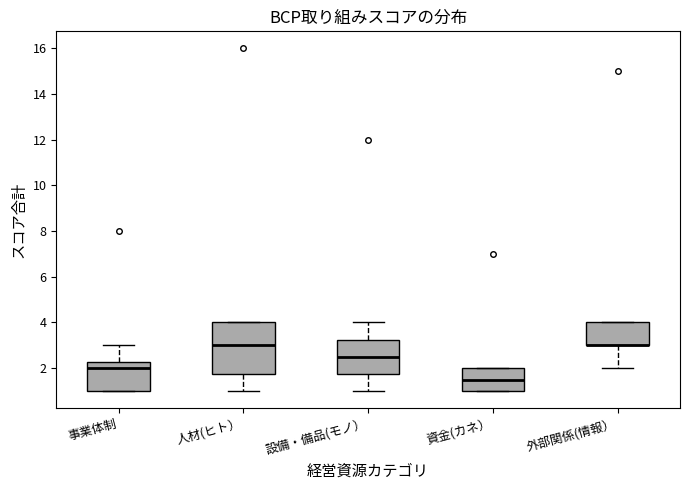

Where is the upper edge of the box for 人材(ヒト） on the y-axis? The values are not printed on the chart, so give them approximately, as read against the axis.

4.0